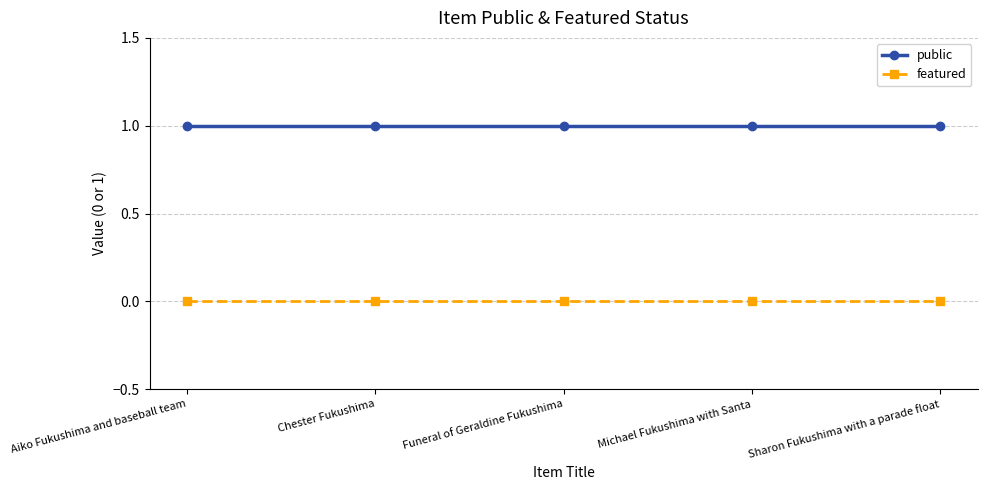

What is the spread (max minus min) of values at Michael Fukushima with Santa?

1